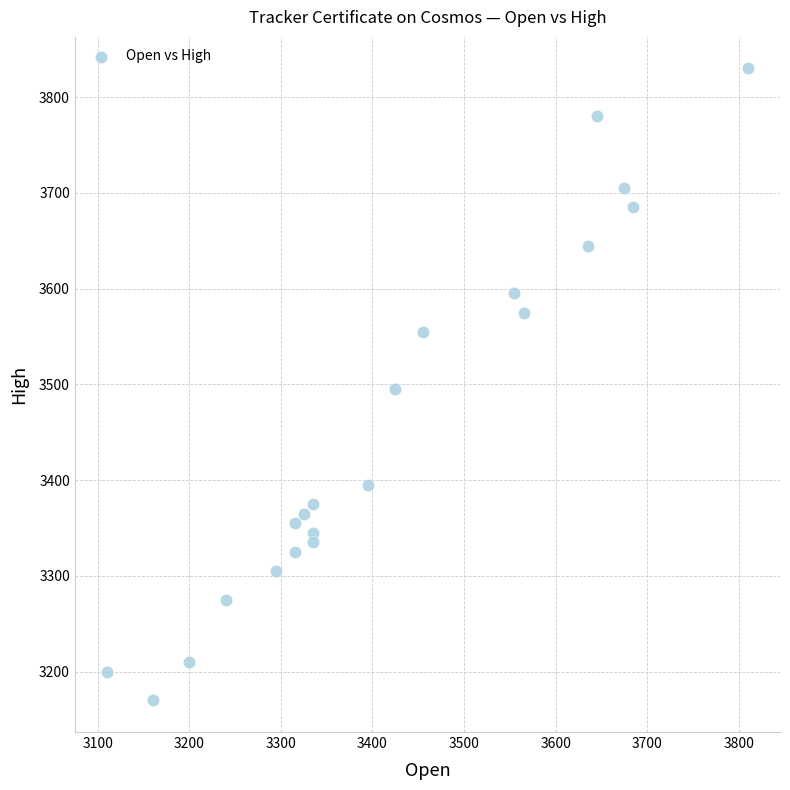

What is the range of X values (max minus min)?

700